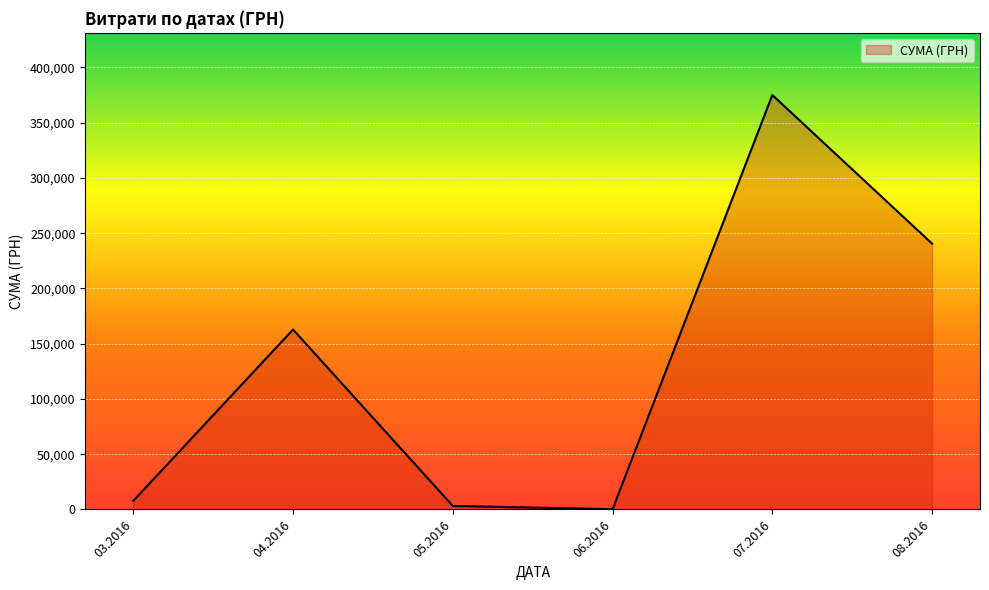

Between 08.2016 and 07.2016, which is larger?

07.2016